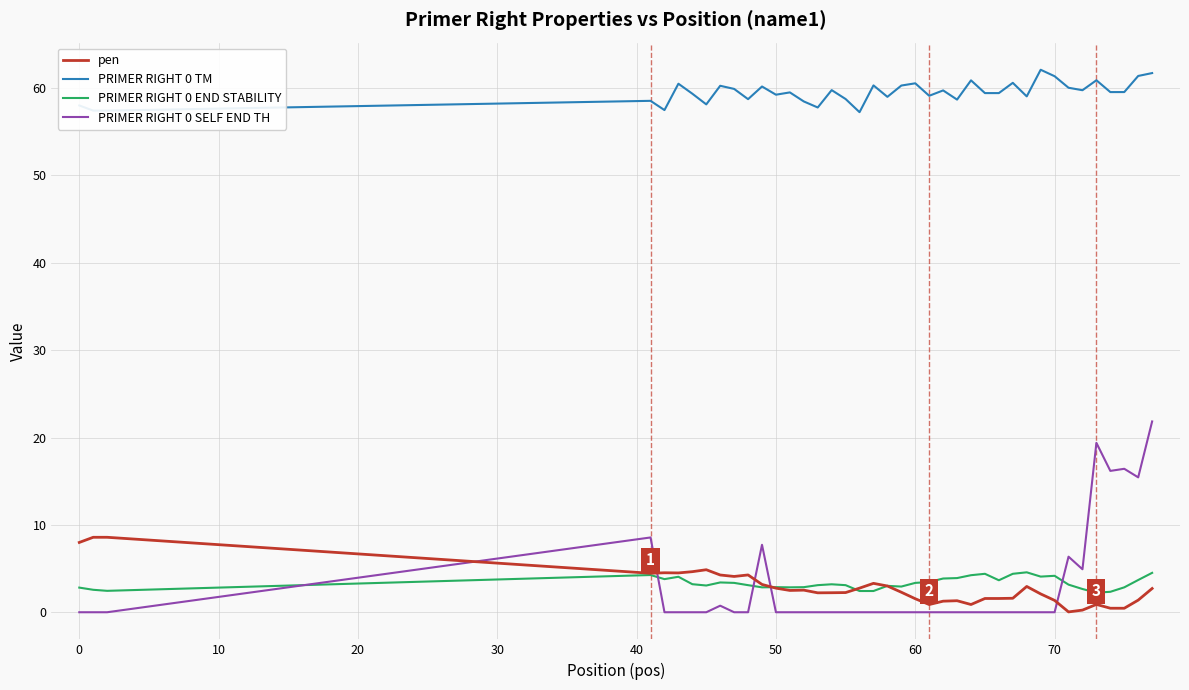

True or false: PRIMER RIGHT 0 TM and pen intersect in this chart.

False